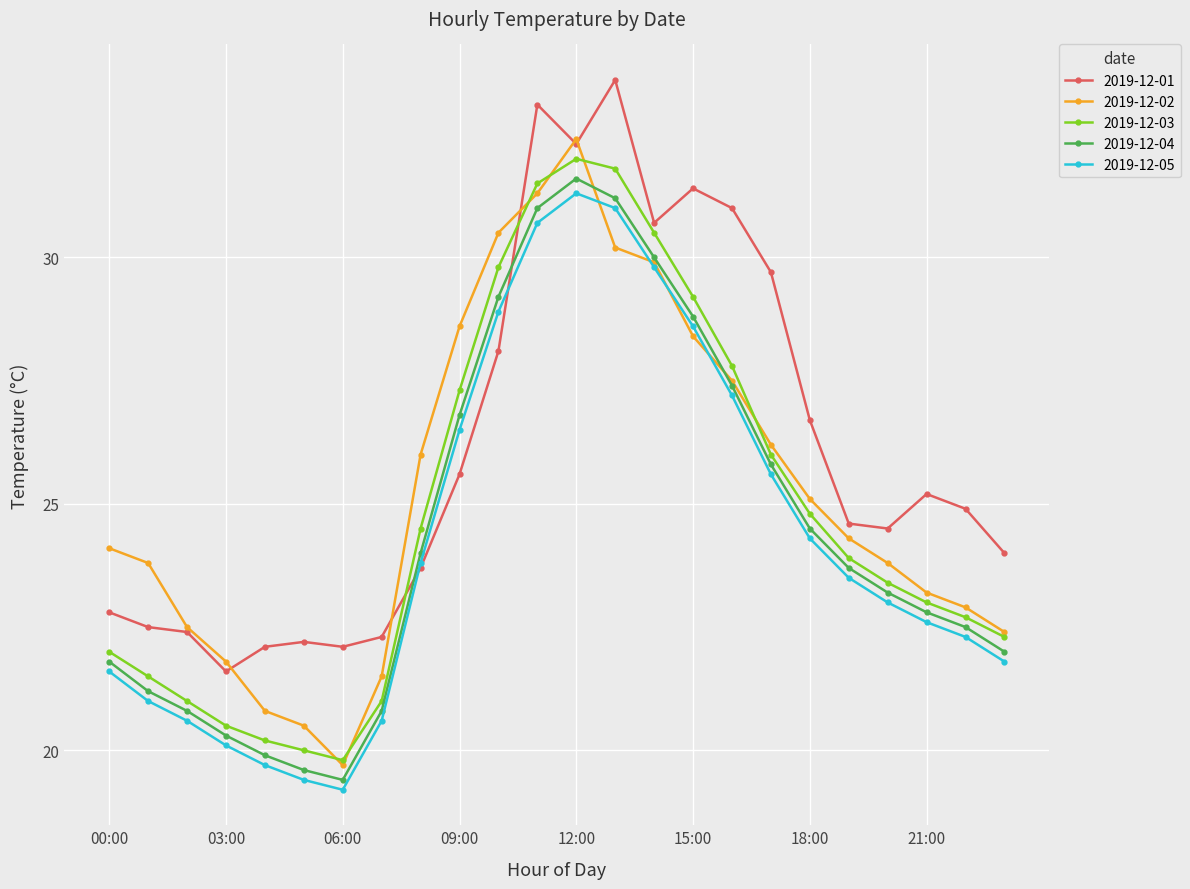

What is the value of the 2019-12-03 point at the 11th from the left?

29.8